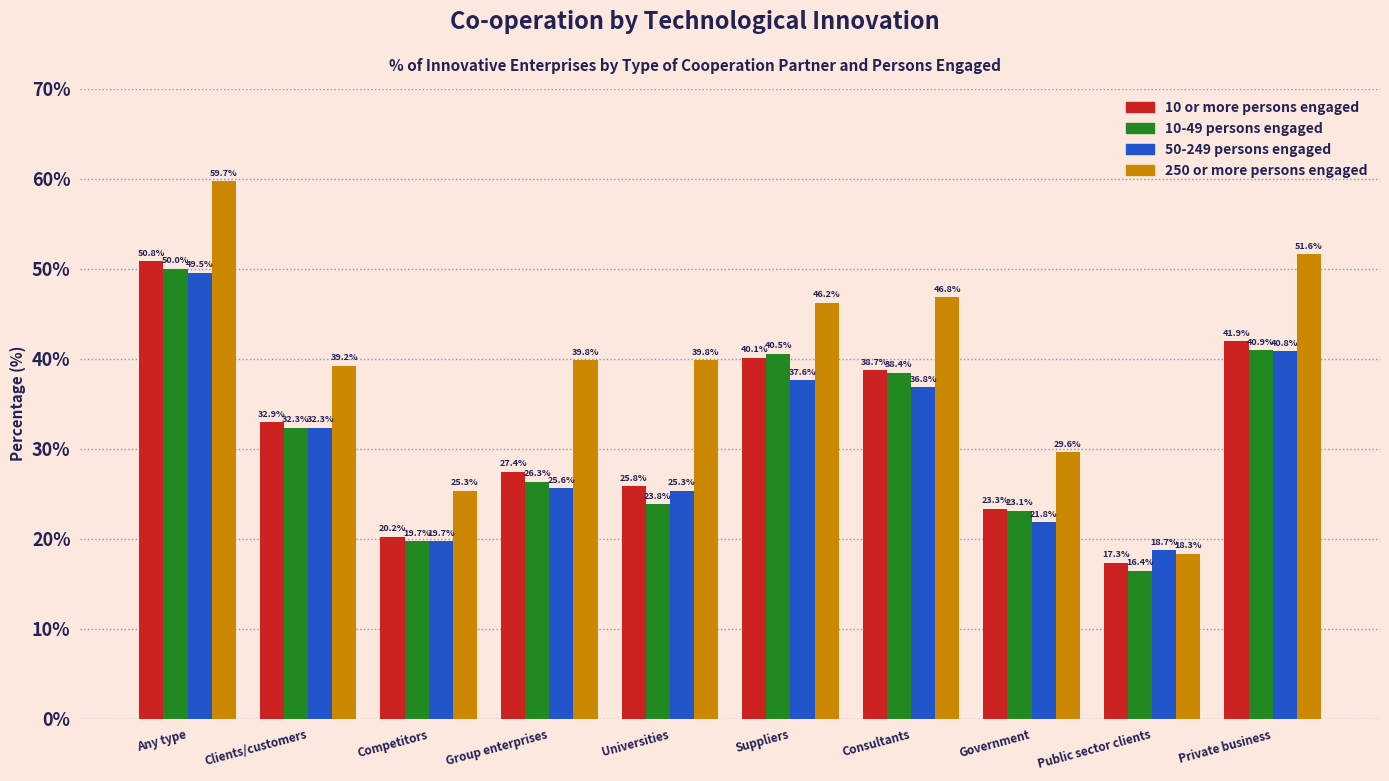

Read the 50-249 persons engaged value at Suppliers.

37.6